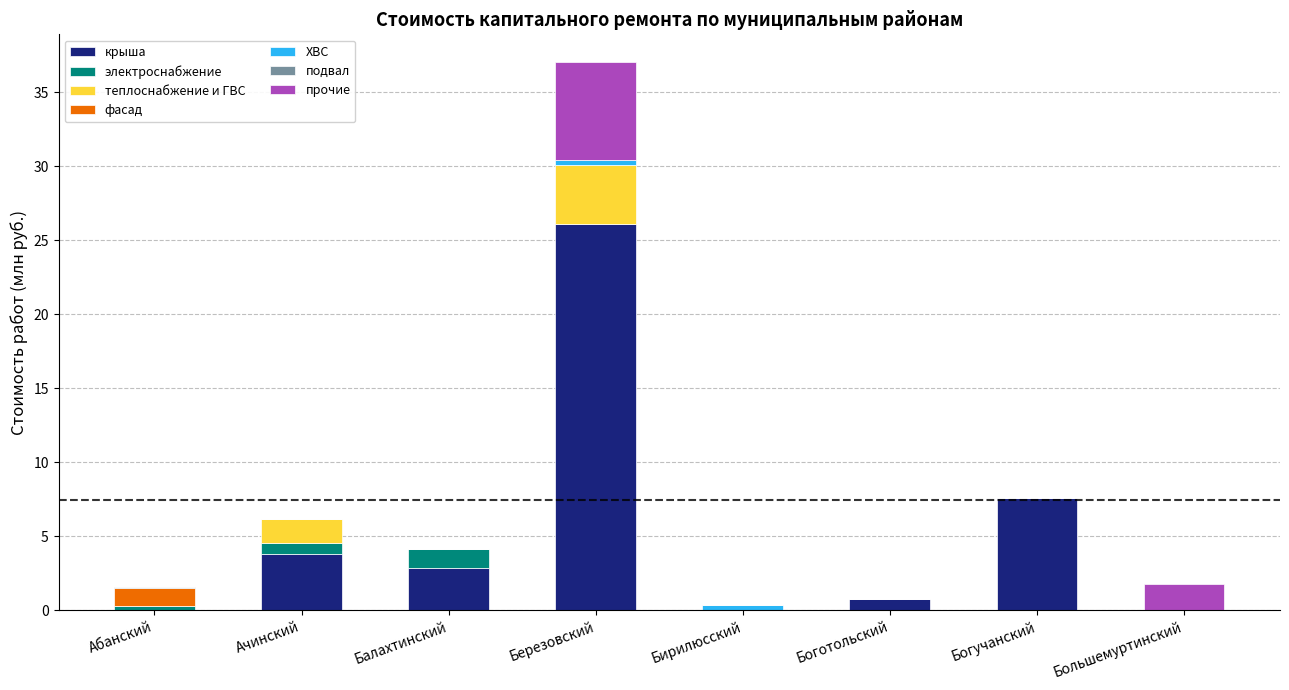

At which category is the sum across all series the highest?

Березовский